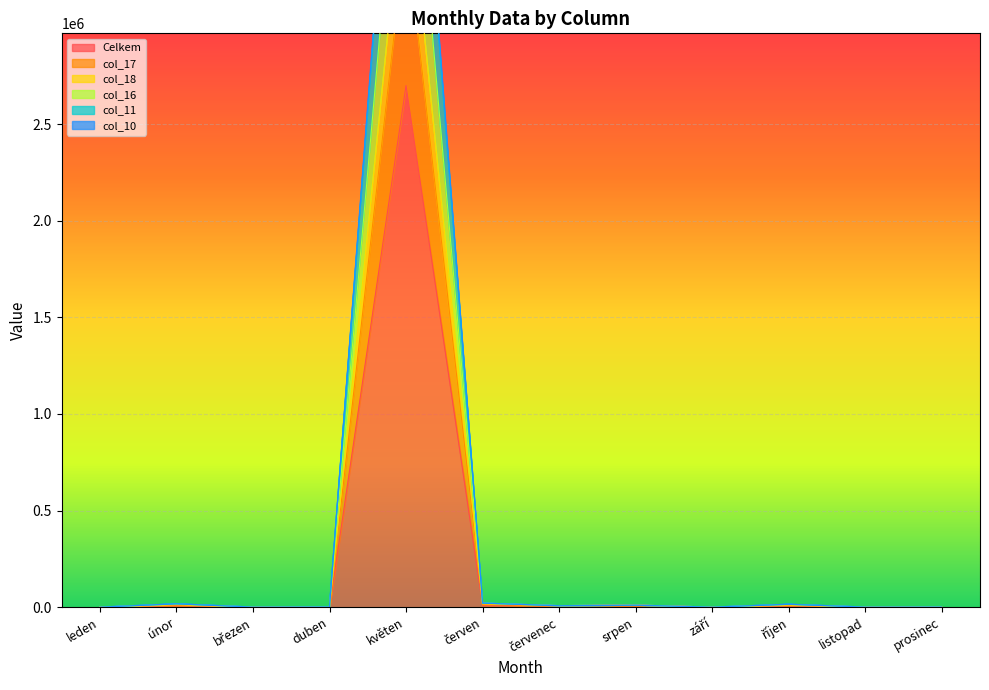

Reading right to left, extract all data points from this chart.

Celkem: 426.0	205.3	8065.6	59.0	10483.5	7528.0	10576.0	2699848.0	689.0	226.9	9236.6	61.3
col_17: 758.0	410.5	15131.2	111.1	10483.5	7528.0	21152.0	5191761.0	1244.5	453.8	17389.7	115.6
col_18: 605.0	372.3	13994.7	102.8	10483.5	7528.0	21152.0	4509001.0	1142.5	431.8	16003.0	107.0
col_16: 736.0	410.5	14981.2	110.1	10483.5	7528.0	21152.0	5144592.0	1233.5	453.8	17242.7	114.6
col_11: 520.0	286.1	10422.2	77.0	10483.5	7528.0	14101.0	3511770.0	846.5	353.9	11949.7	80.3
col_10: 535.0	322.8	11495.7	84.3	10483.5	7528.0	17627.0	3895436.0	930.0	375.6	13117.0	88.5